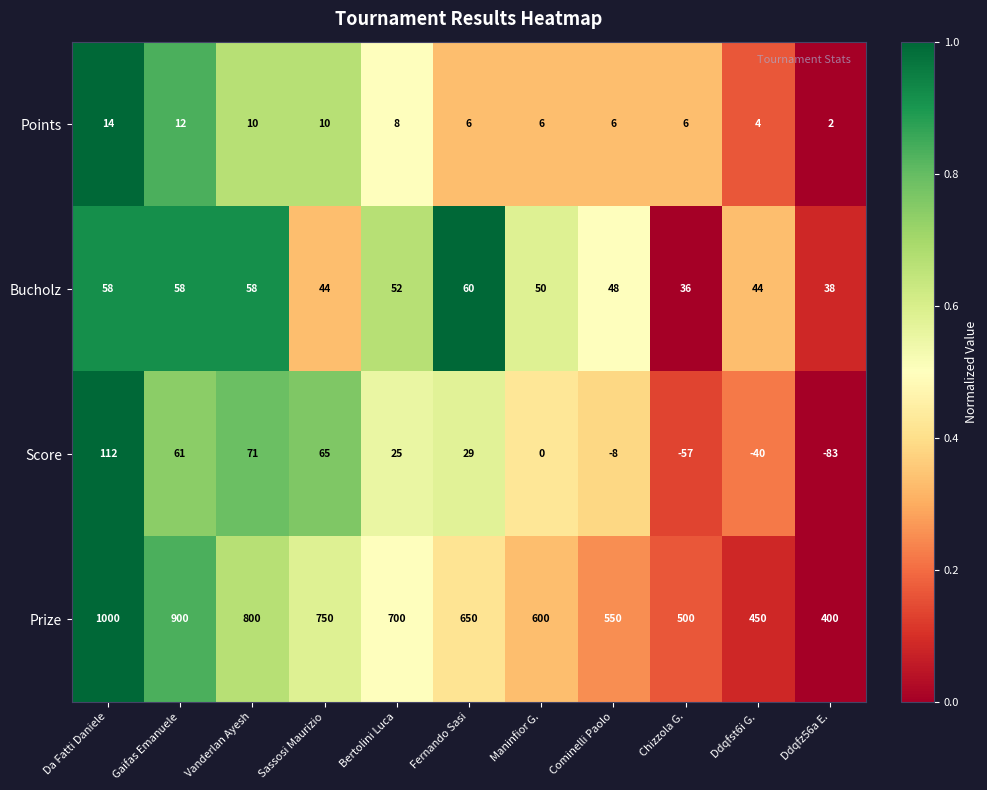

List the series in order of their peak value, highest first.

Prize, Score, Bucholz, Points